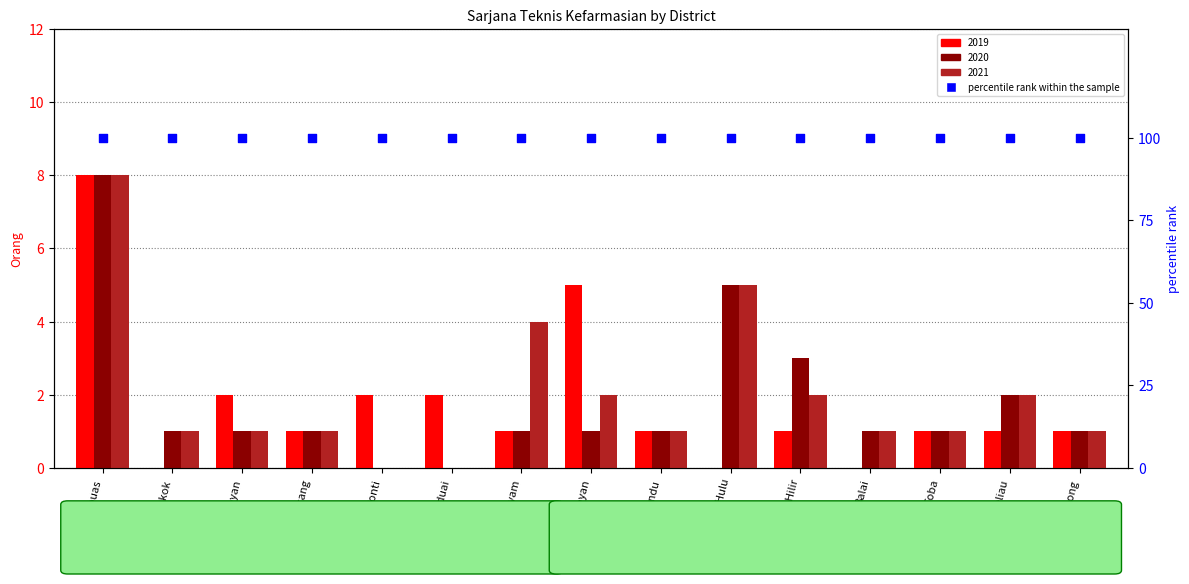

At how many categories does at least one series exceed 3?

4